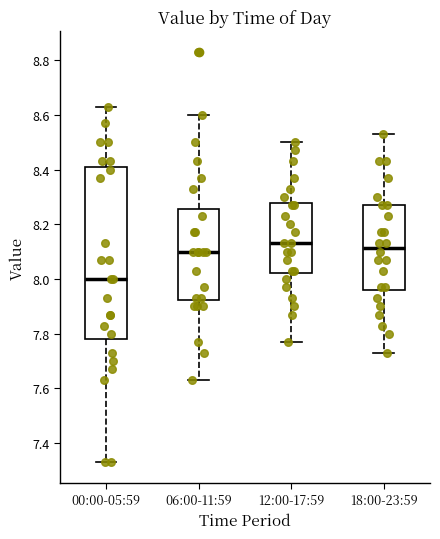

Reading left to right, transcribe this box plot: for each box, give where its median line is, the range the box spans, and where its two whiskers end, as read against the y-axis. The values are not printed on the chart, so give them approximately, as read against the axis.

00:00-05:59: median 8.00, box 7.78 to 8.40, whiskers 7.34 to 8.64
06:00-11:59: median 8.10, box 7.92 to 8.26, whiskers 7.64 to 8.60
12:00-17:59: median 8.14, box 8.02 to 8.28, whiskers 7.78 to 8.50
18:00-23:59: median 8.12, box 7.96 to 8.28, whiskers 7.74 to 8.54